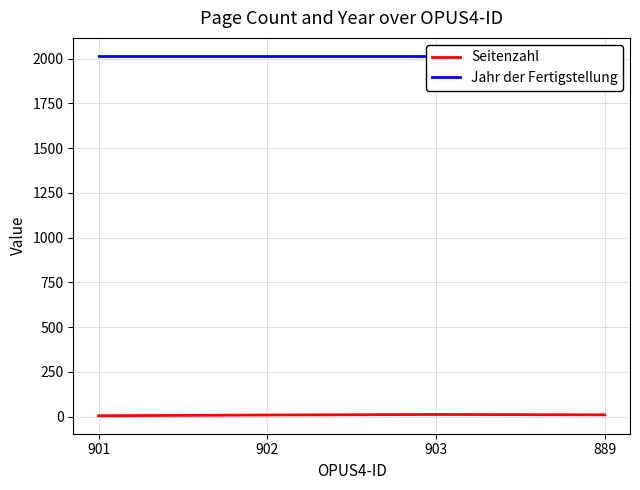

Rank the series by their maximum value, from lowest to highest.

Seitenzahl, Jahr der Fertigstellung